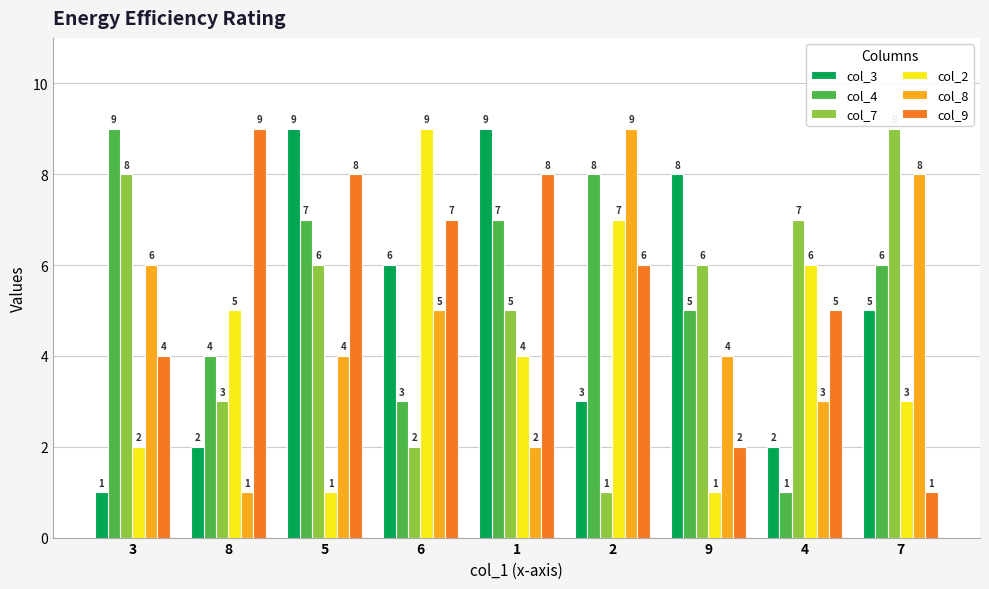

What is the difference between the highest and lowest values at 8?

8